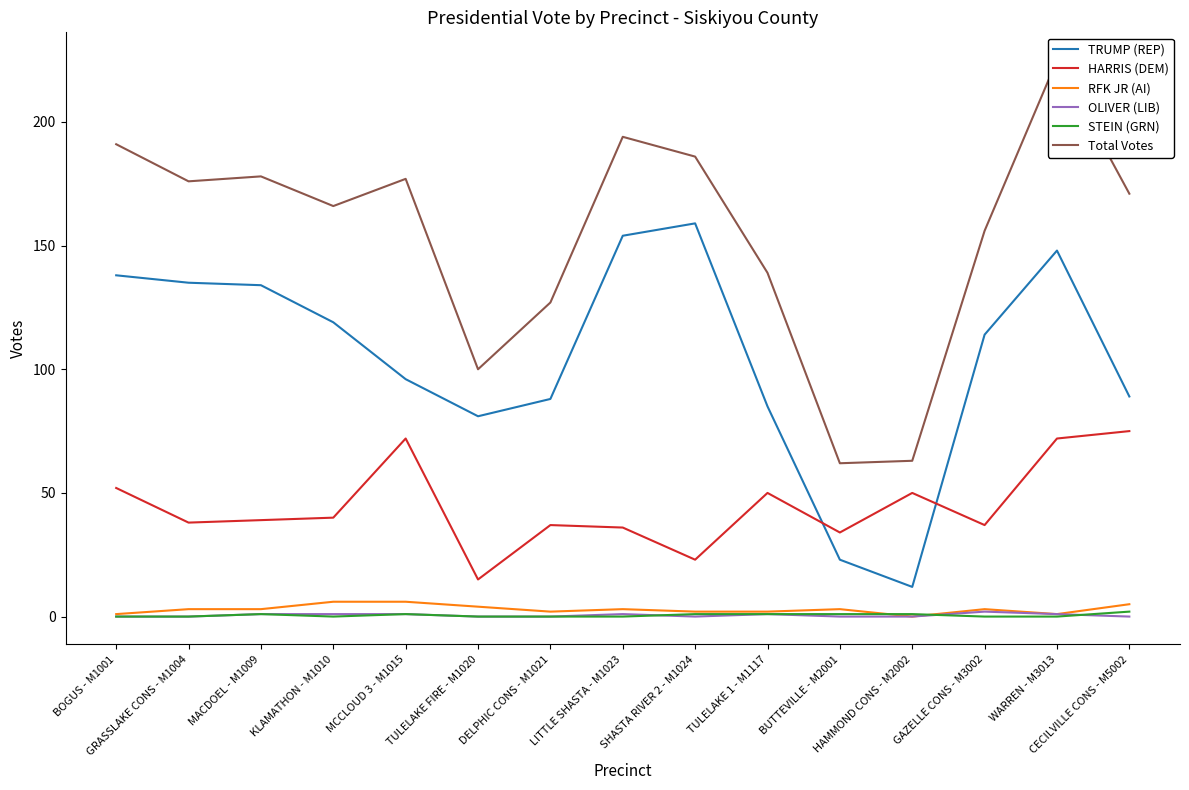

Does the chart have visible grid lines?

No